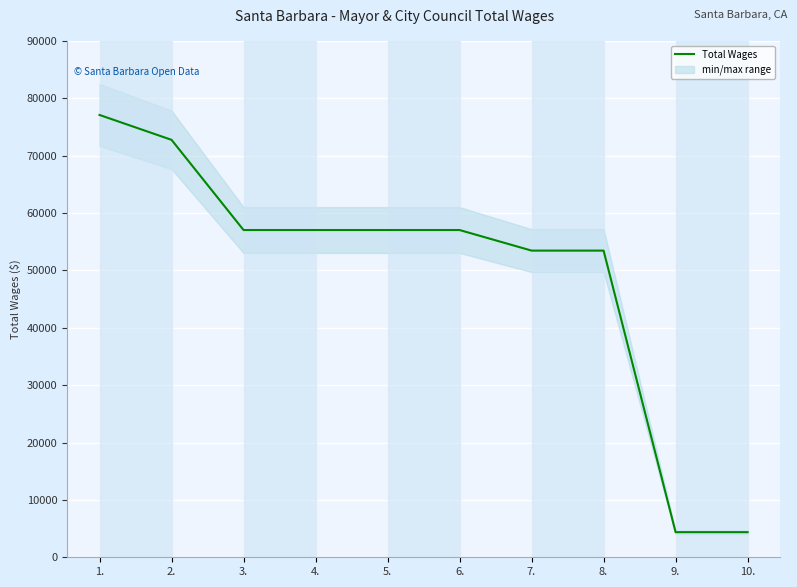

The value of Total Wages at 5. is 57047. True or false?

True